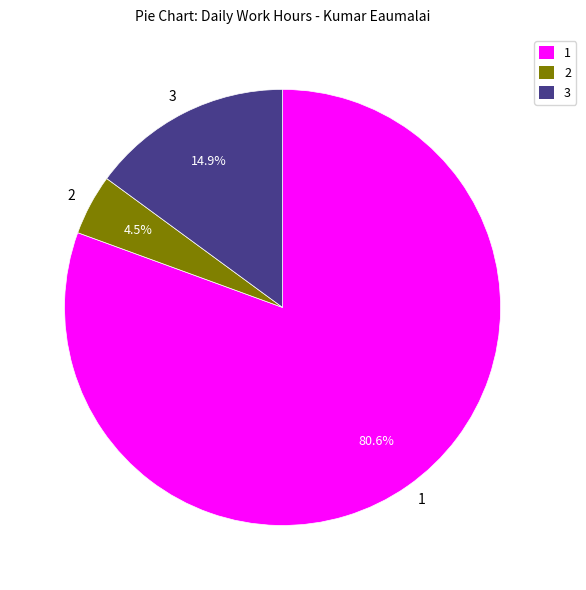

How much of the chart is everything except 3?

85.1%